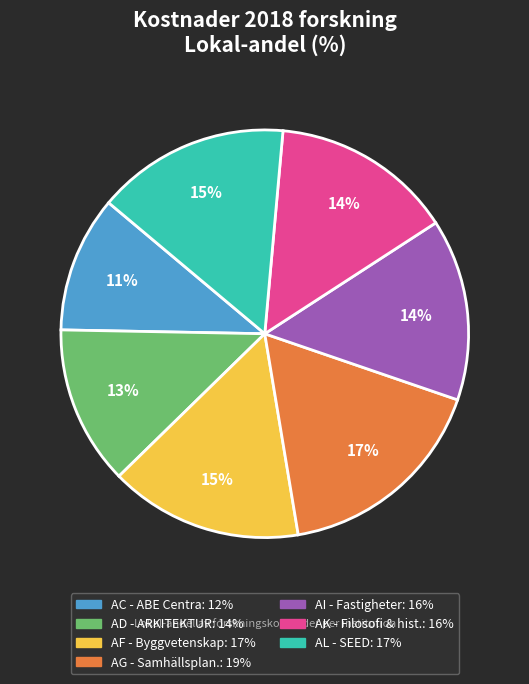

Is there any slice that represents more than half of the pie?

No